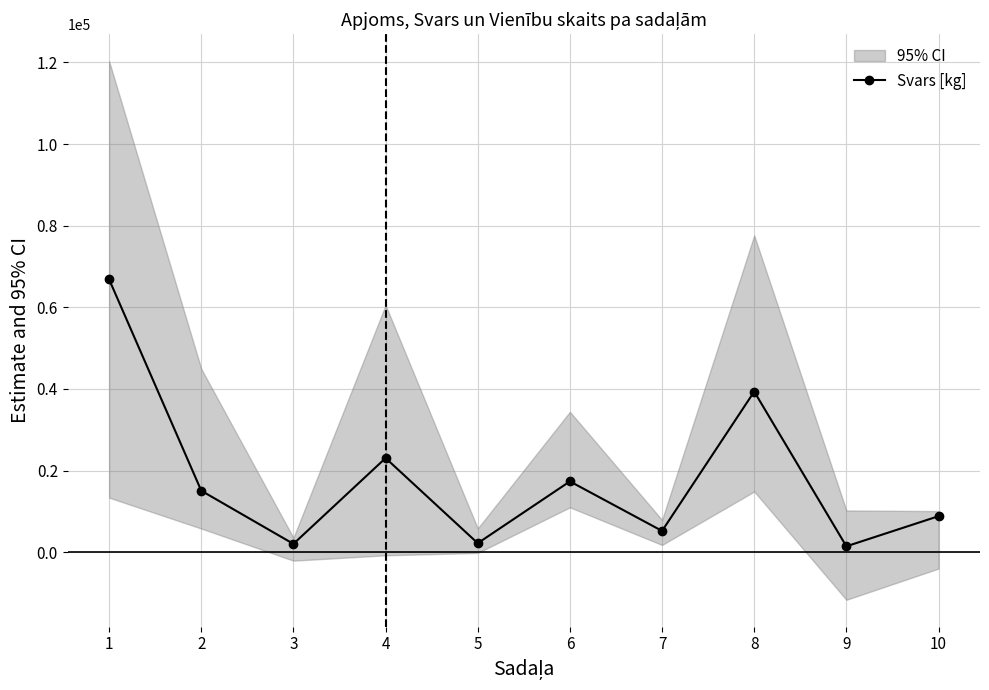

What is the value of the 6th point from the left?

17355